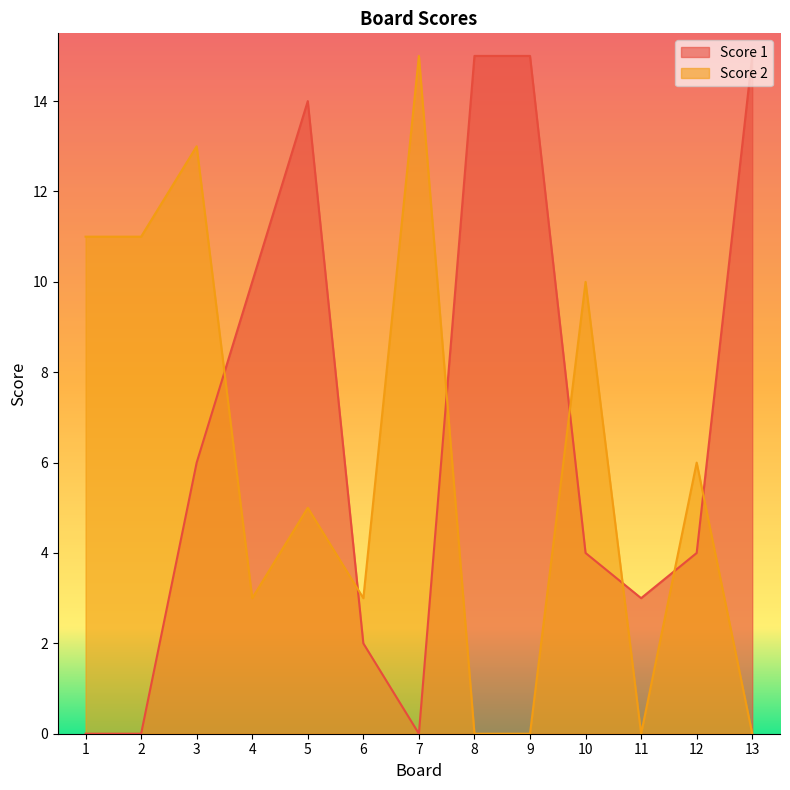

Which label corresponds to the largest value in the chart?

8